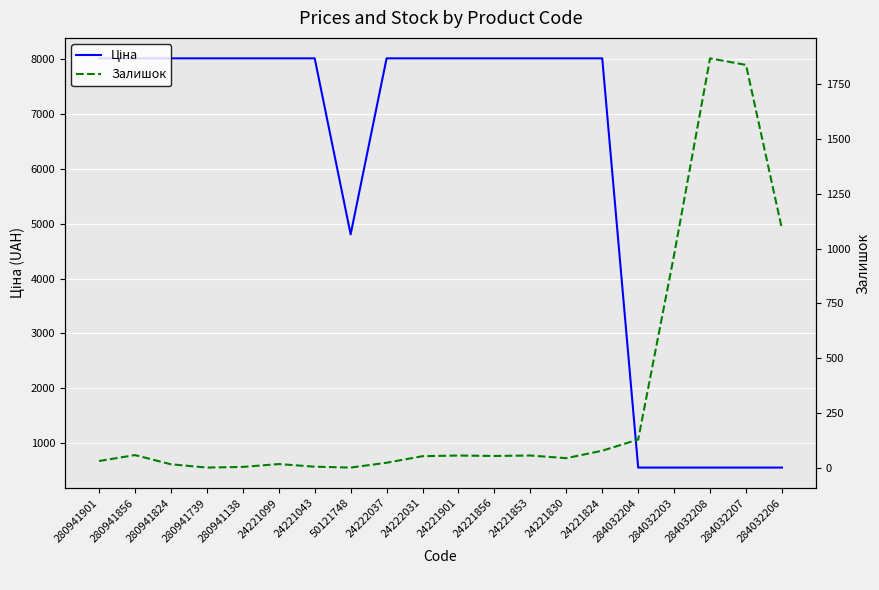

Is this an area chart (filled region under the line)?

No